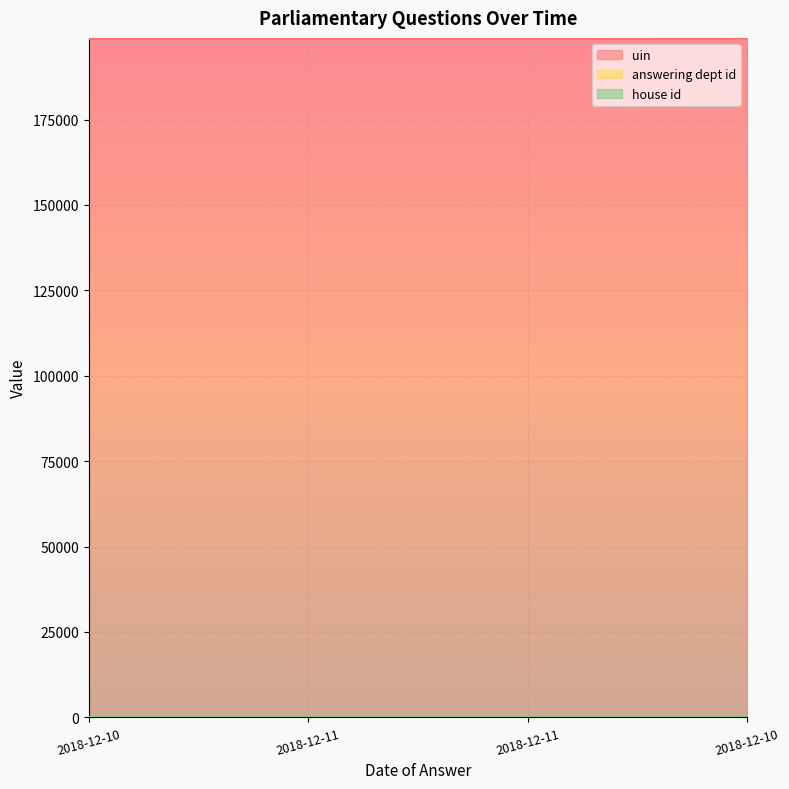

Which label corresponds to the largest value in the chart?

2018-12-10